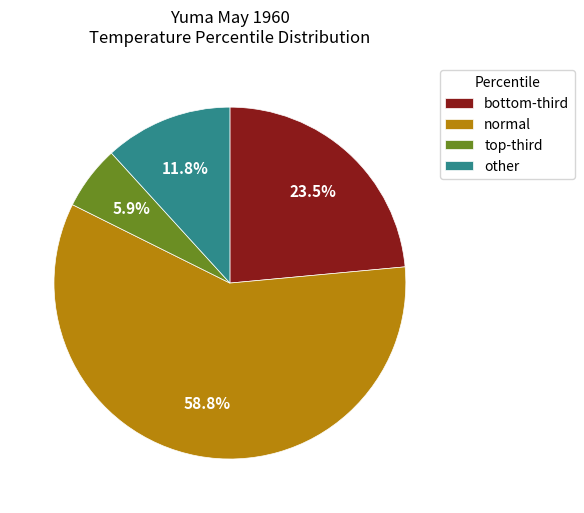

Which slice represents more than half of the pie?

normal